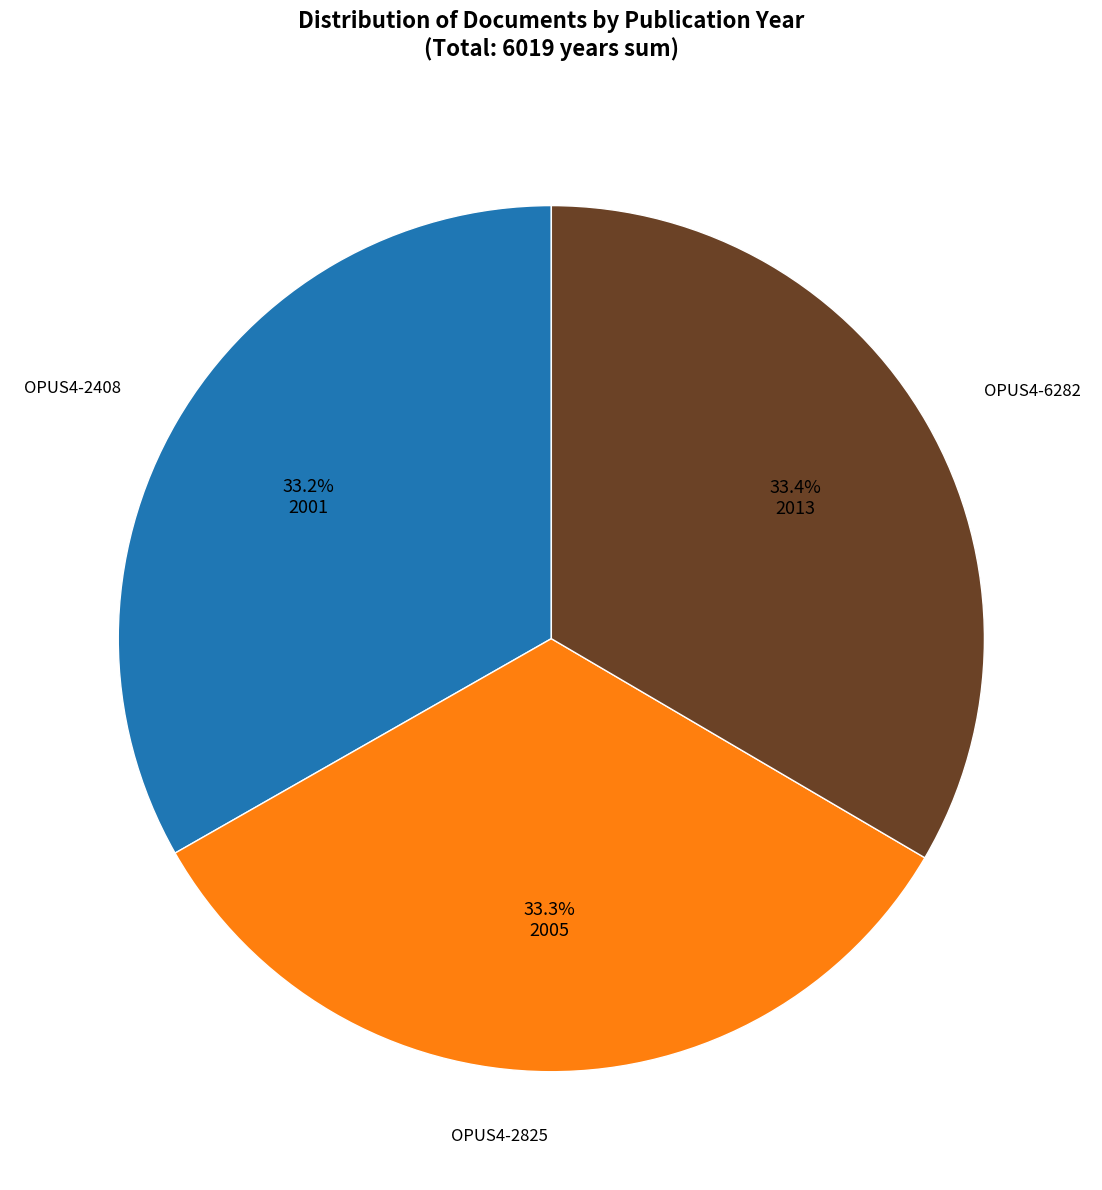

True or false: OPUS4-2408 accounts for 22% of the total.

False